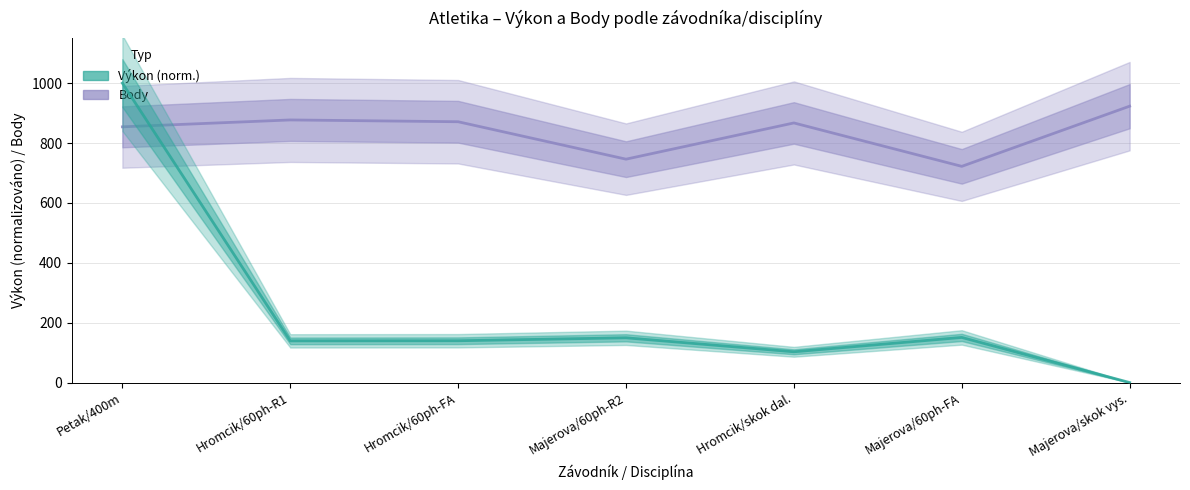

Reading left to right, transcribe all the data shown in this chart.

Výkon: 1000.0	139.2	139.6	149.4	102.7	150.6	0.0
Body: 854.0	877.0	871.0	746.0	867.0	722.0	923.0